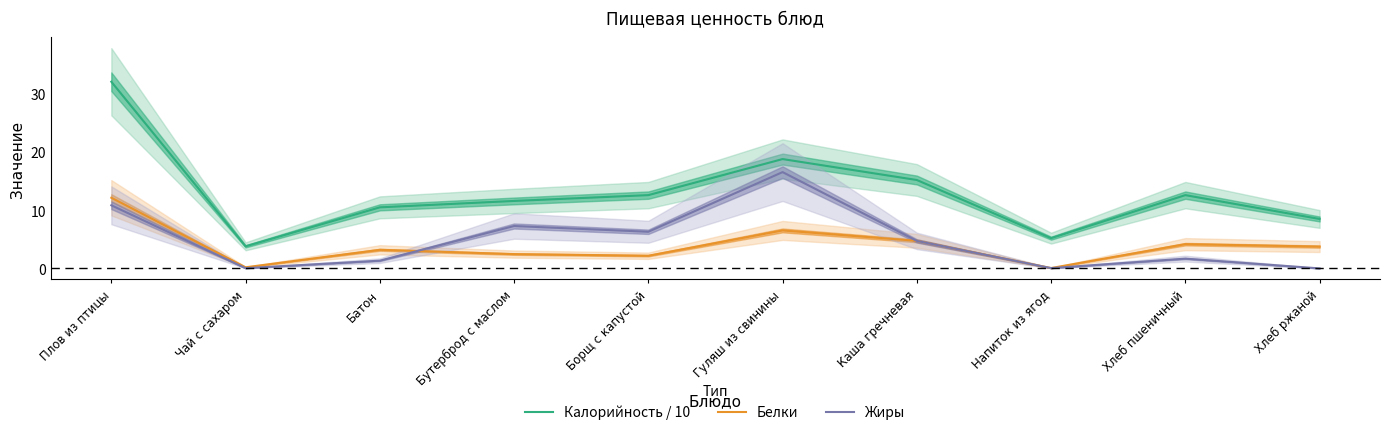

In Белки, how many points are higher than both neighbors (excluding endpoints)?

3